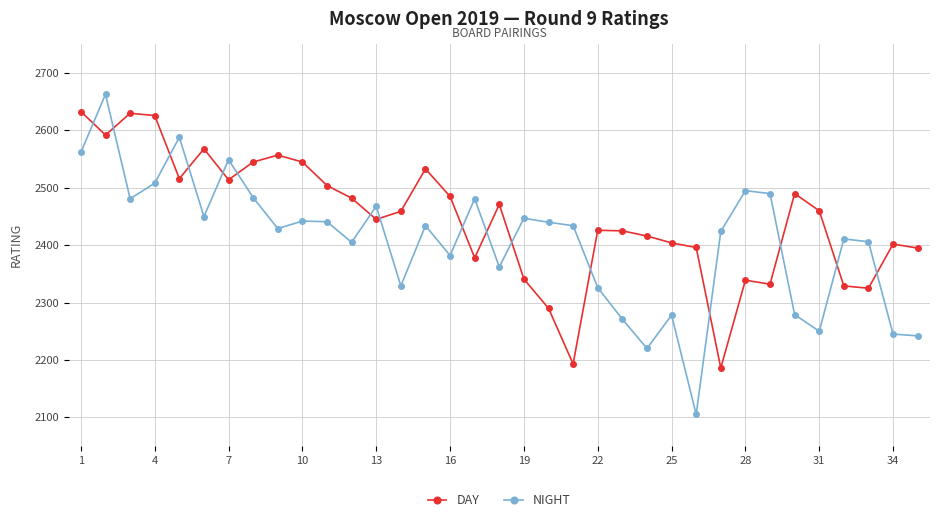

What is the difference between the maximum and second lowest values in the NIGHT series?

443